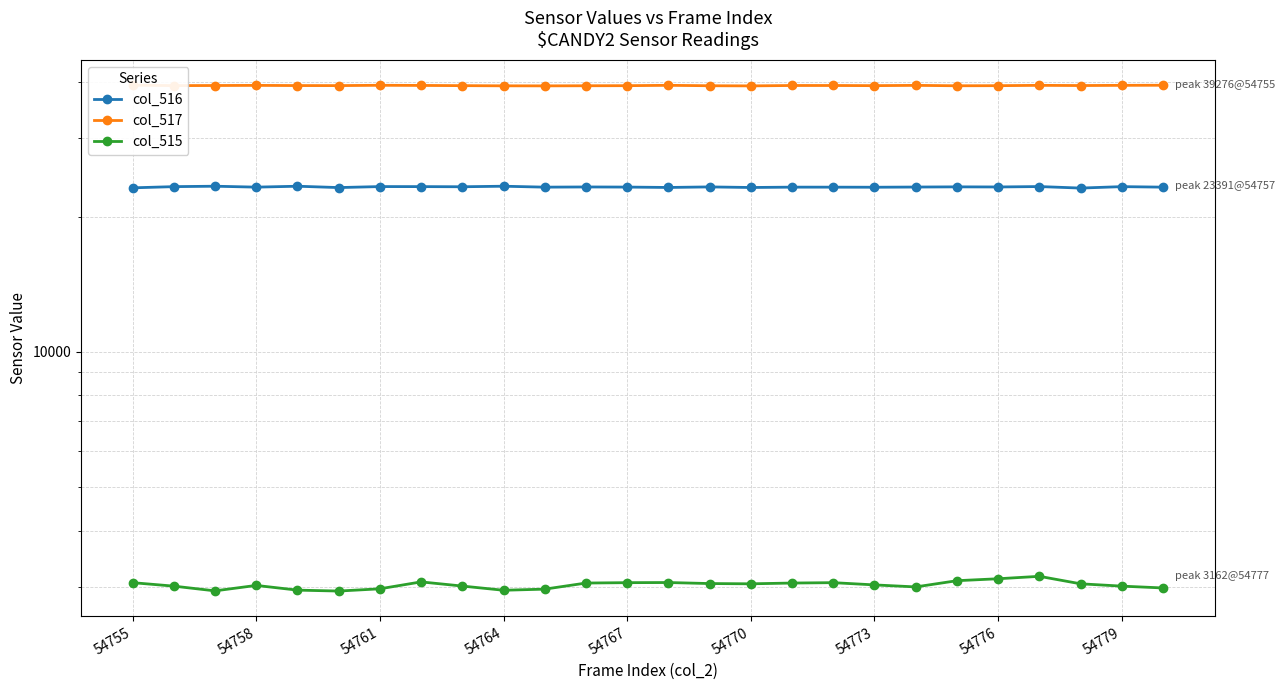

Is it true that col_516 equals 14398 at 10?

False